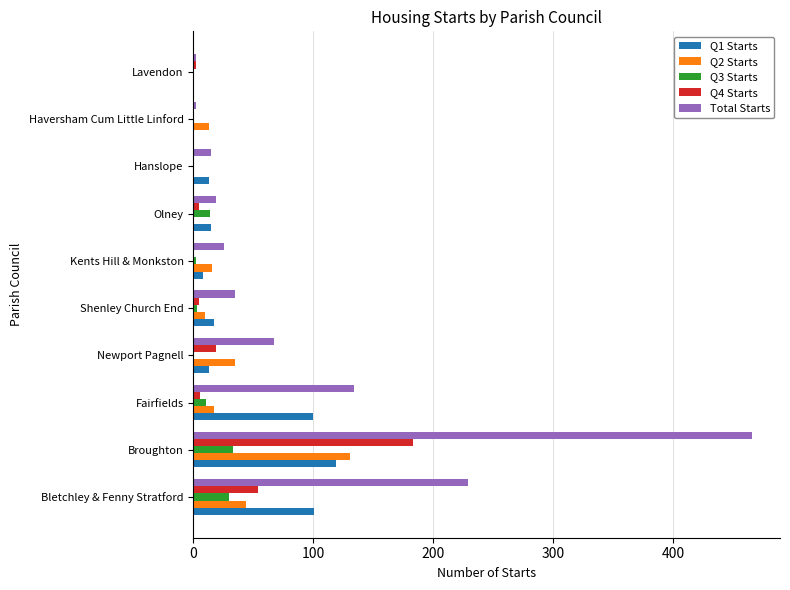

What is the maximum value shown in the chart?

466